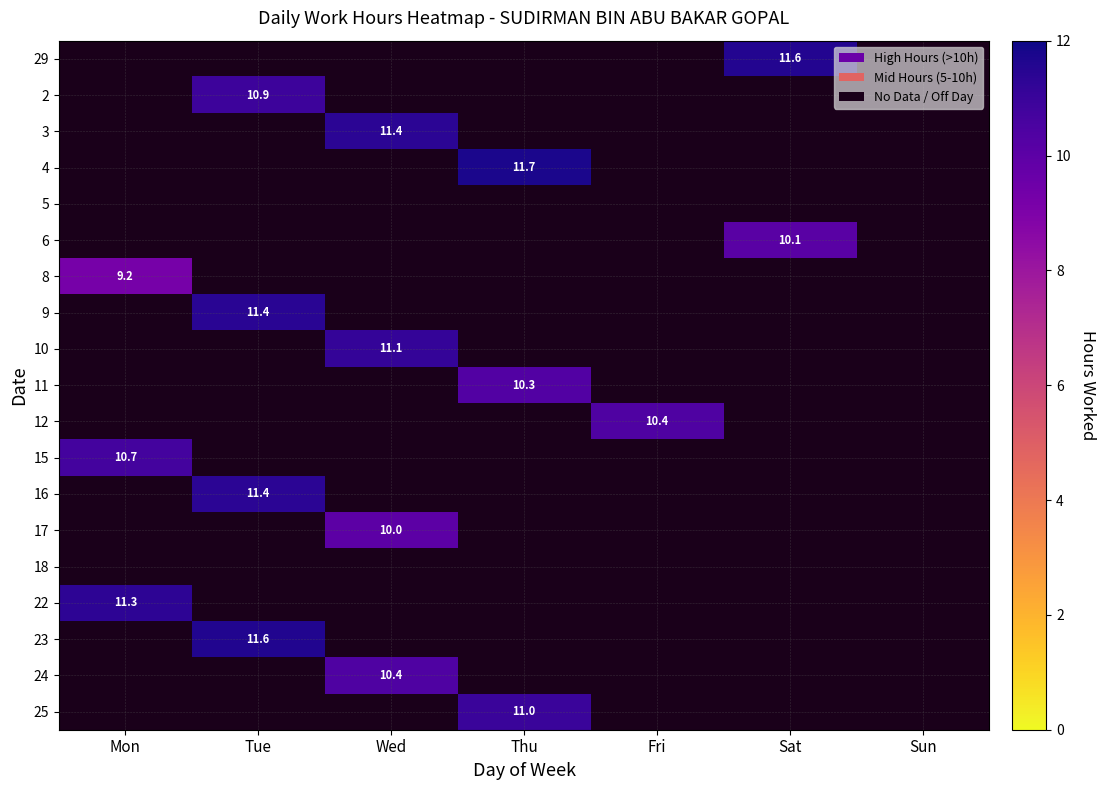

List the labels in order of 25 value, largest first.

Mon, Tue, Wed, Thu, Fri, Sat, Sun